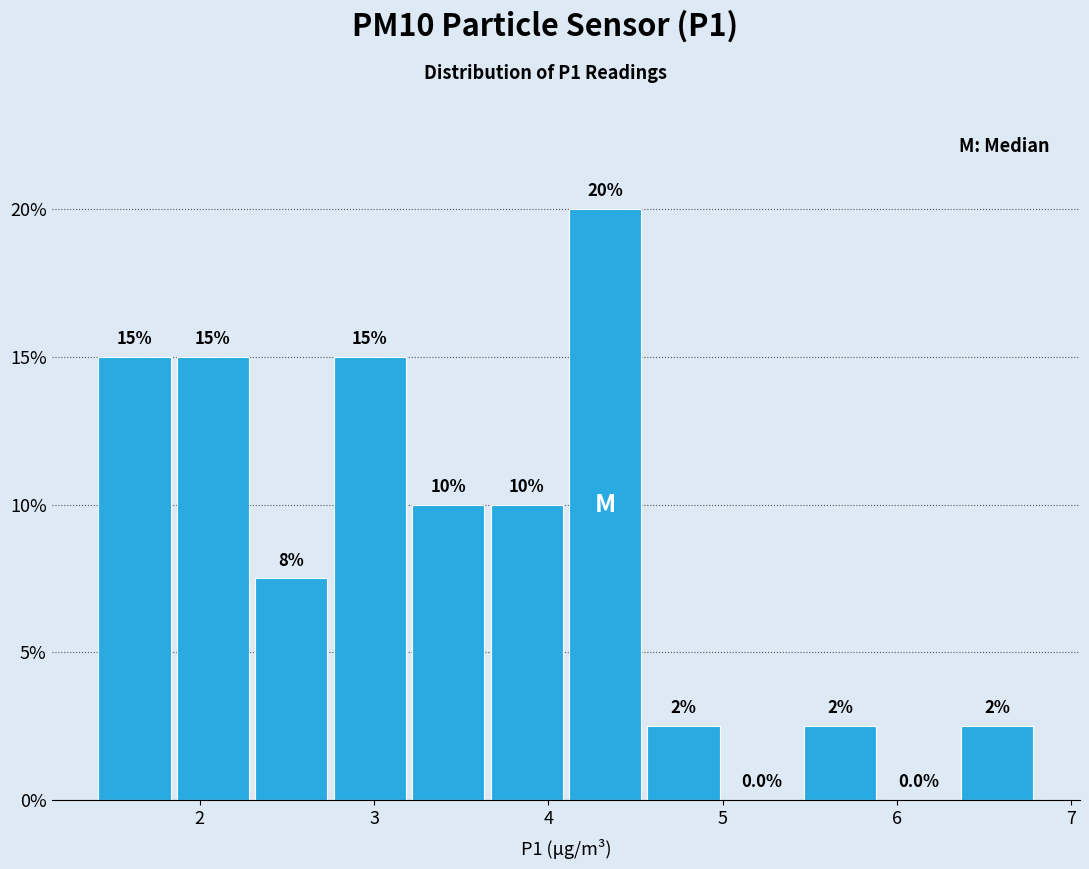

Which range on the x-axis has the tallest bar?

4.10 to 4.55